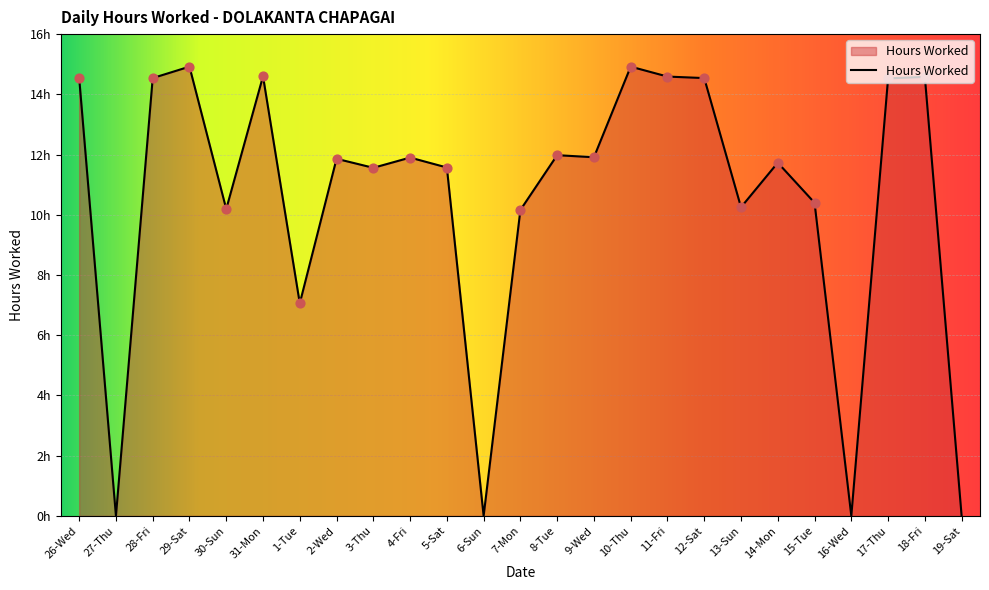

Does the chart have visible grid lines?

Yes